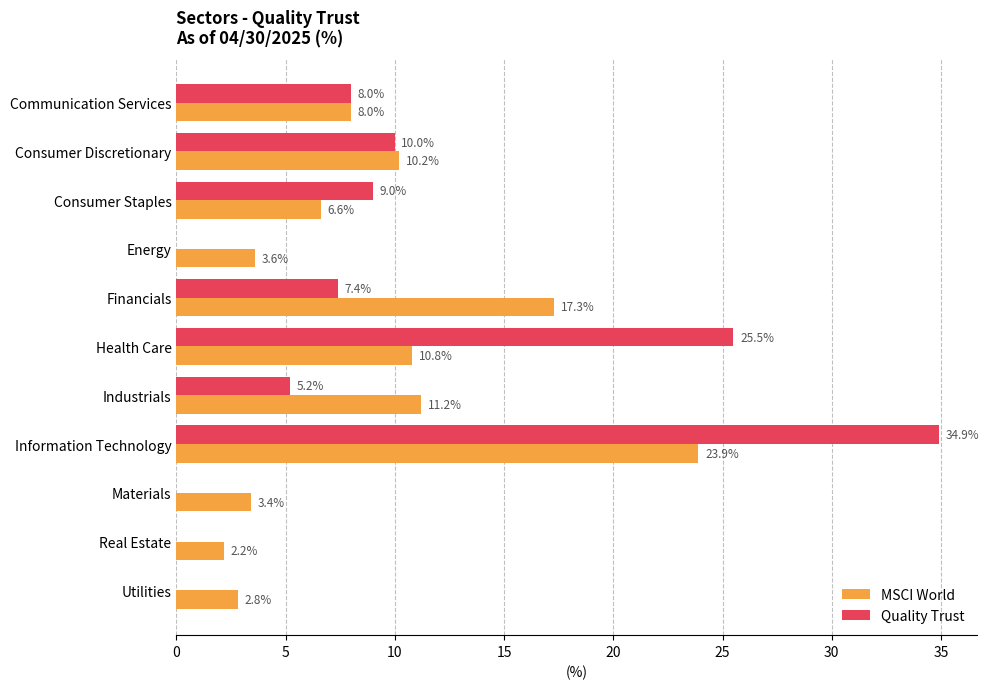

What is the sum of the Quality Trust values at Consumer Discretionary and Communication Services?

18.0